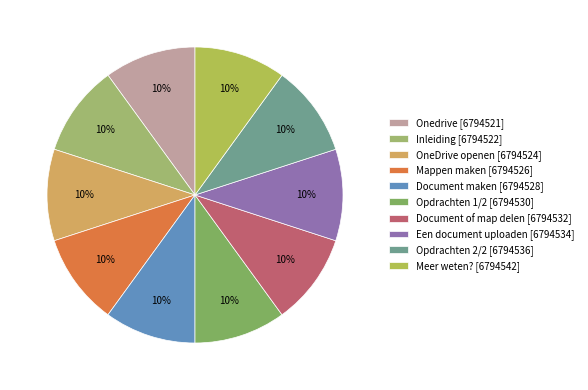

To the nearest percent, what is the combined percentage of Mappen maken and Inleiding?

20%